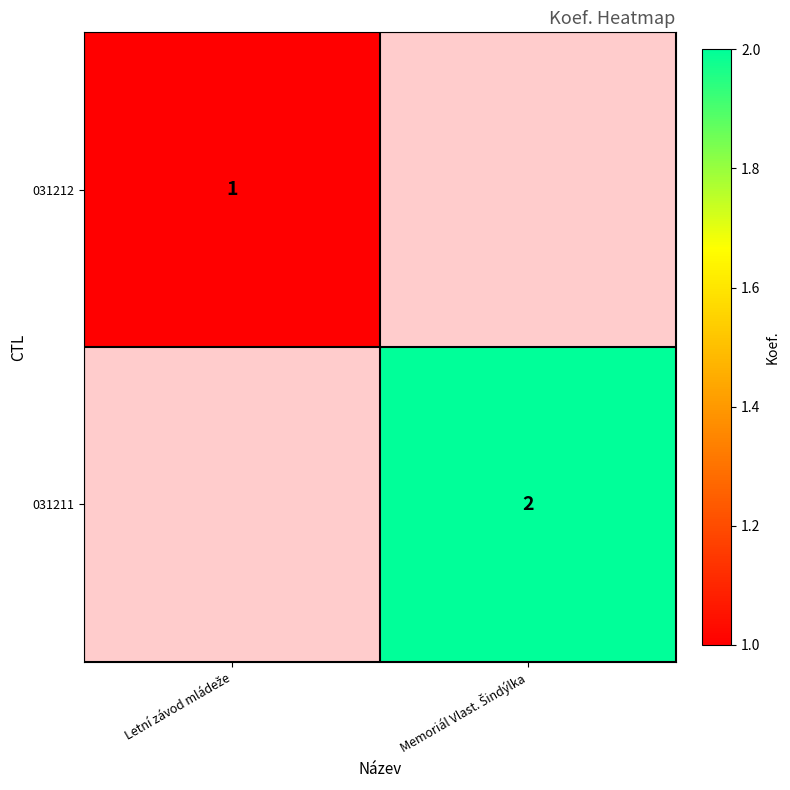

True or false: 031212 has a value of 1.0 at Letní závod mládeže.

True